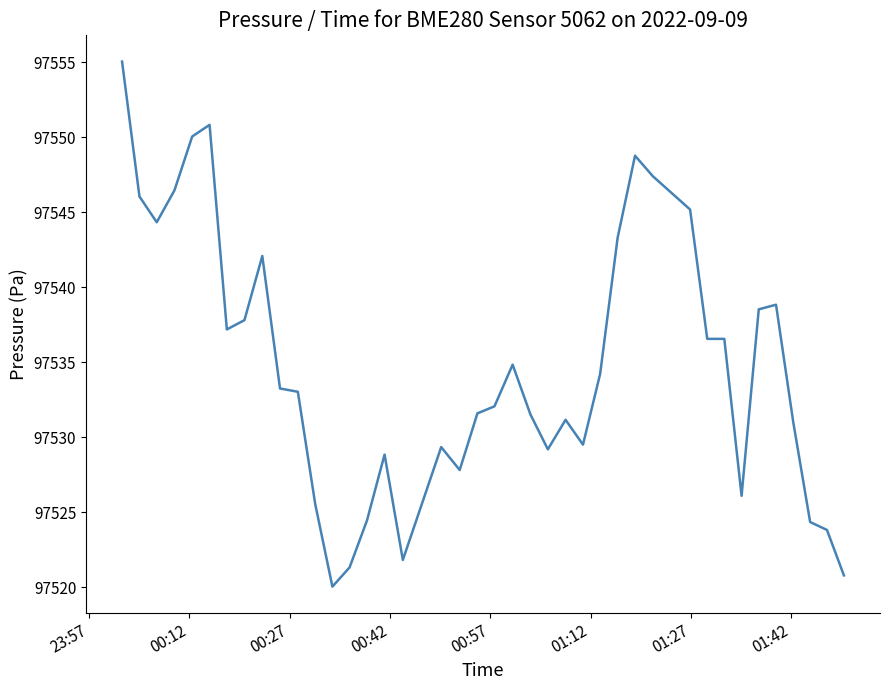

What is the minimum value shown in the chart?

97520.0